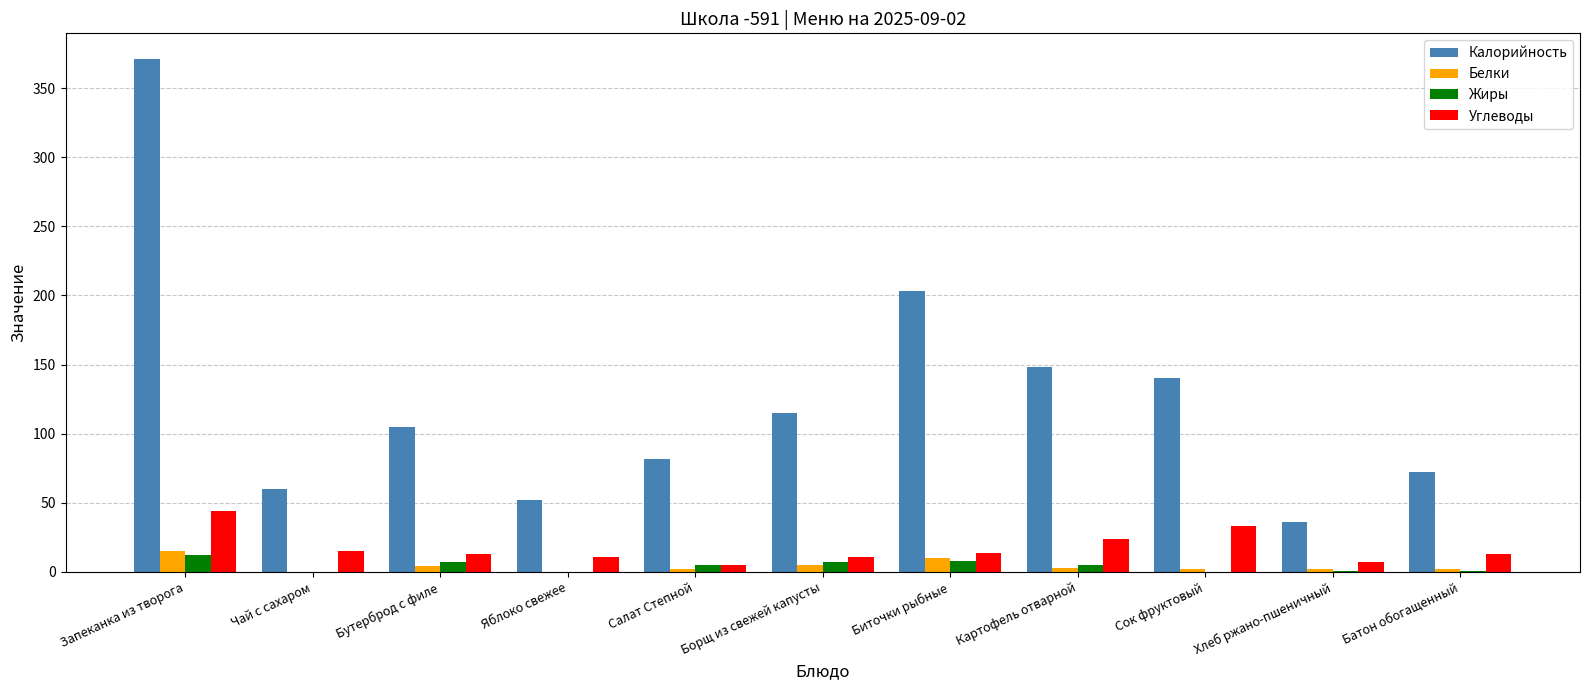

True or false: Калорийность has a value of 359 at Биточки рыбные.

False